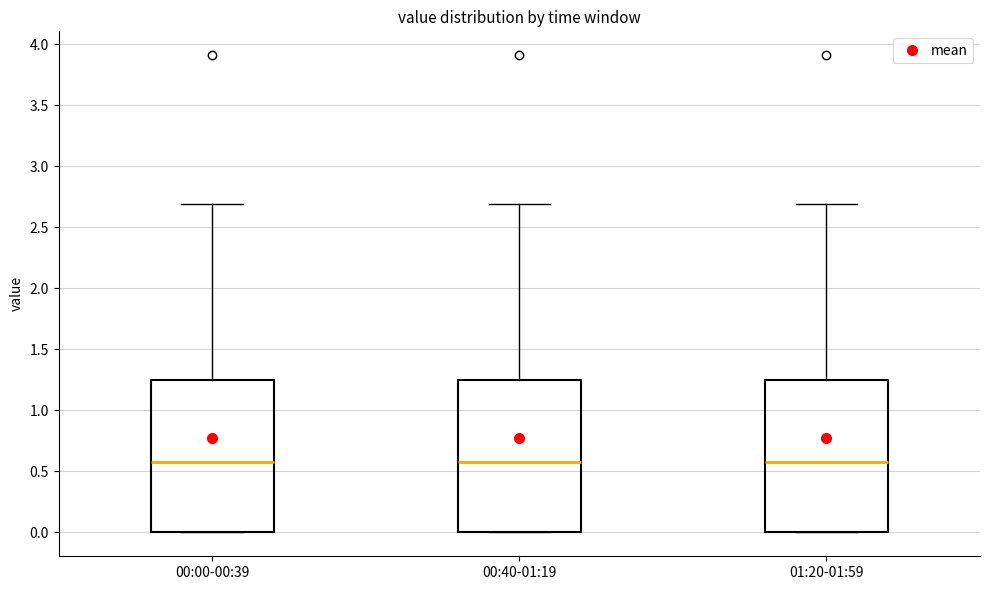

Where is the upper edge of the box for 01:20-01:59 on the y-axis? The values are not printed on the chart, so give them approximately, as read against the axis.

1.25